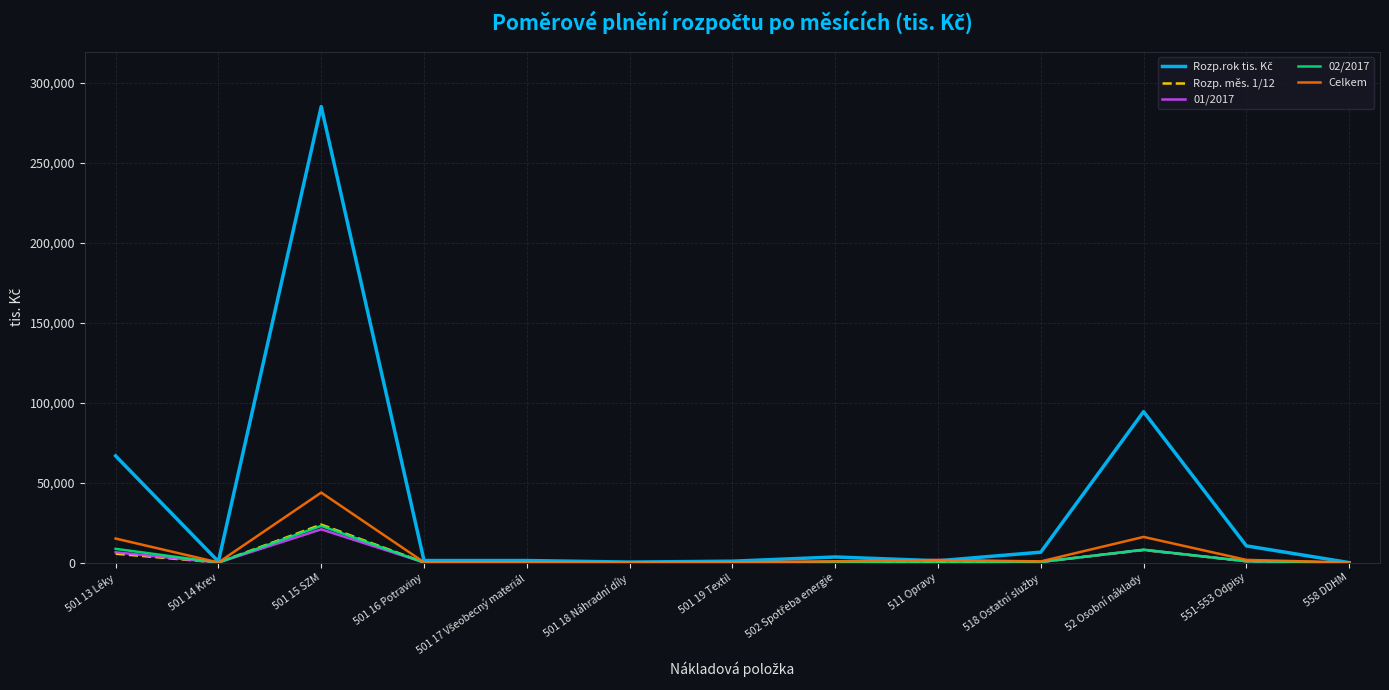

At which category is the sum across all series the highest?

501 15 SZM